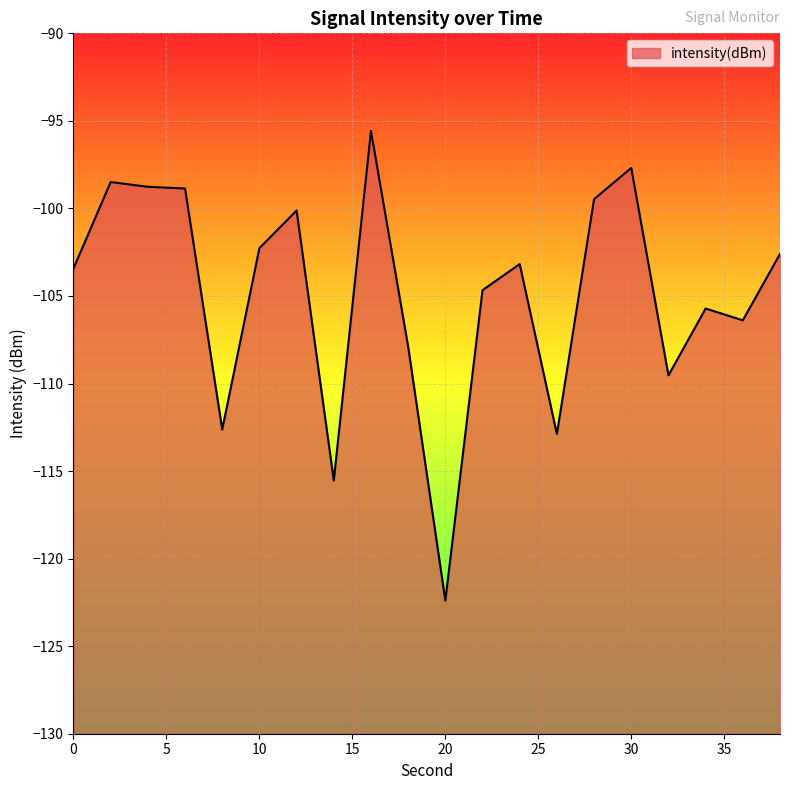

Reading left to right, list all the values displayed in this chart.

0=-103.4	2=-98.5	4=-98.8	6=-98.9	8=-112.6	10=-102.3	12=-100.1	14=-115.5	16=-95.6	18=-107.9	20=-122.4	22=-104.7	24=-103.2	26=-112.9	28=-99.5	30=-97.7	32=-109.5	34=-105.7	36=-106.4	38=-102.6